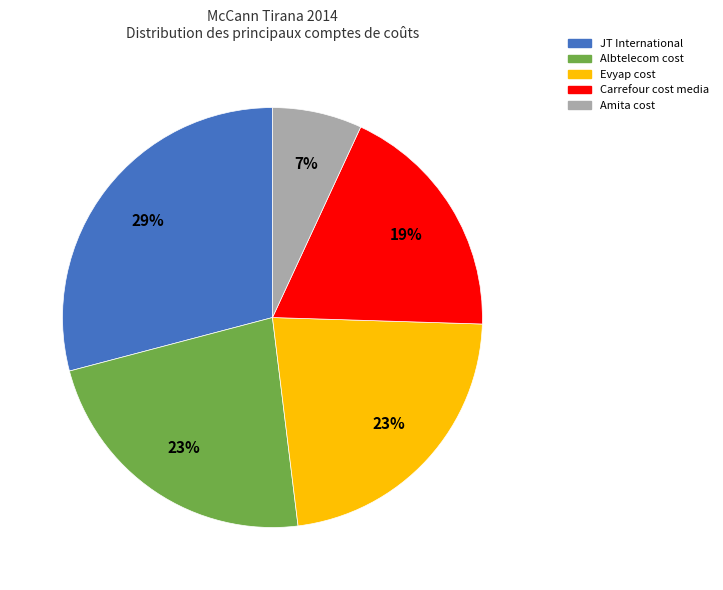

What percentage is the JT International slice, to the nearest percent?

29%